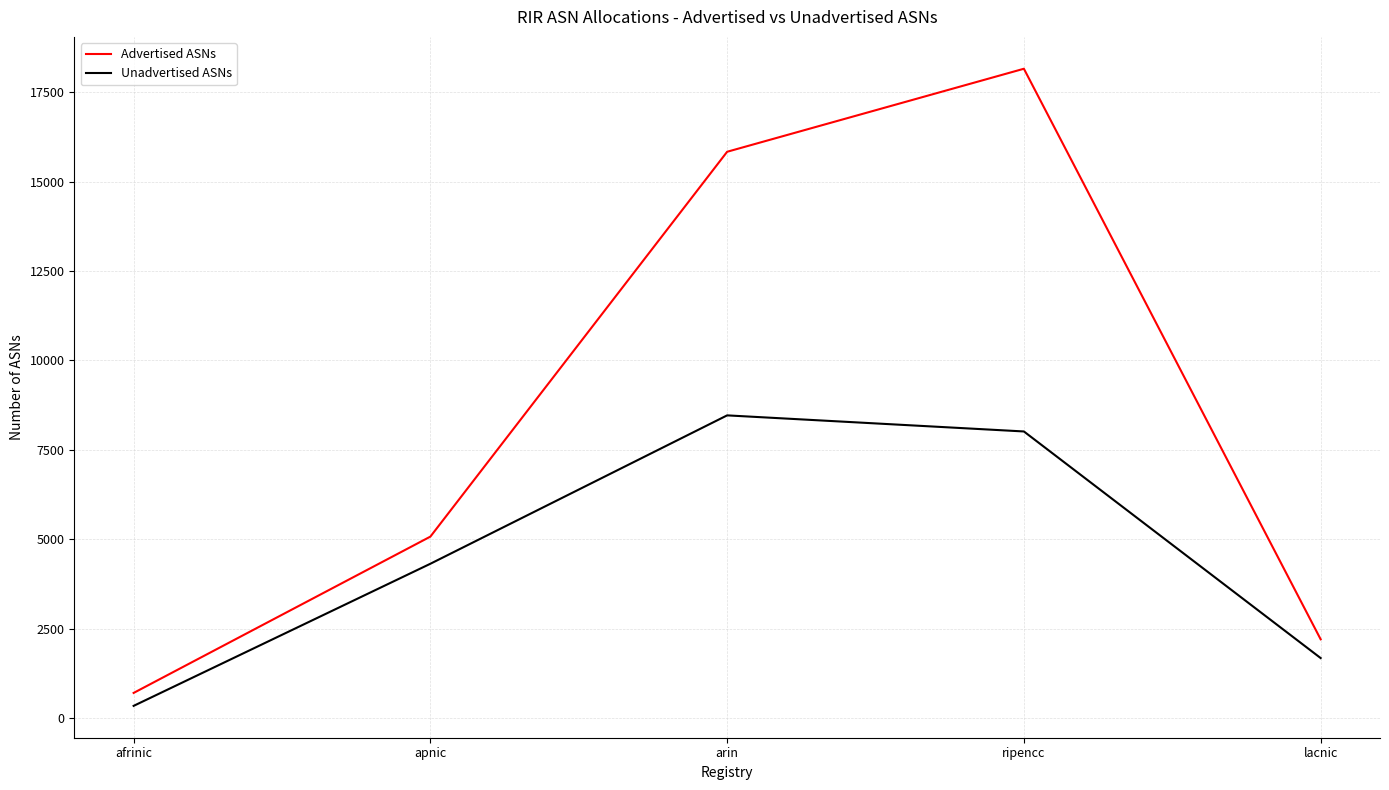

The value of Unadvertised ASNs at lacnic is 1675. True or false?

True